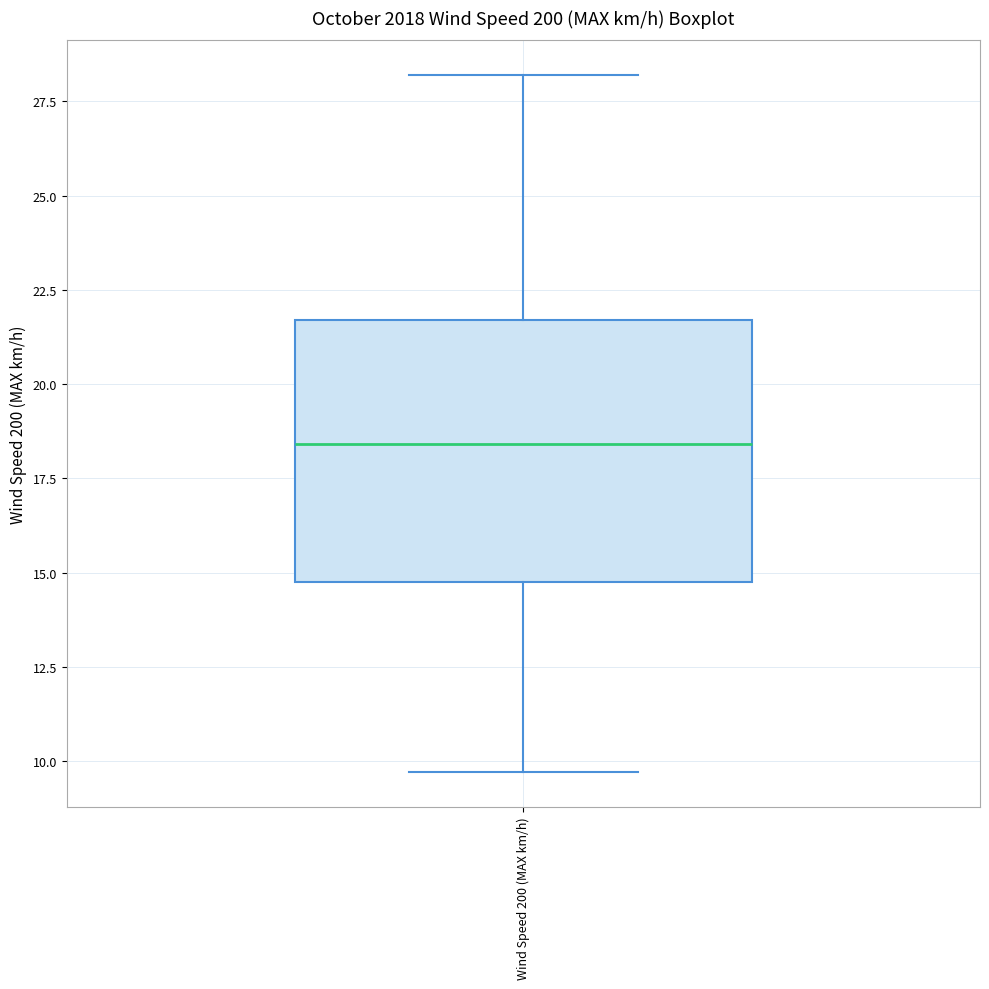

Where does the median line of the box for Wind Speed 200 (MAX km/h) sit on the y-axis? The values are not printed on the chart, so give them approximately, as read against the axis.

18.5